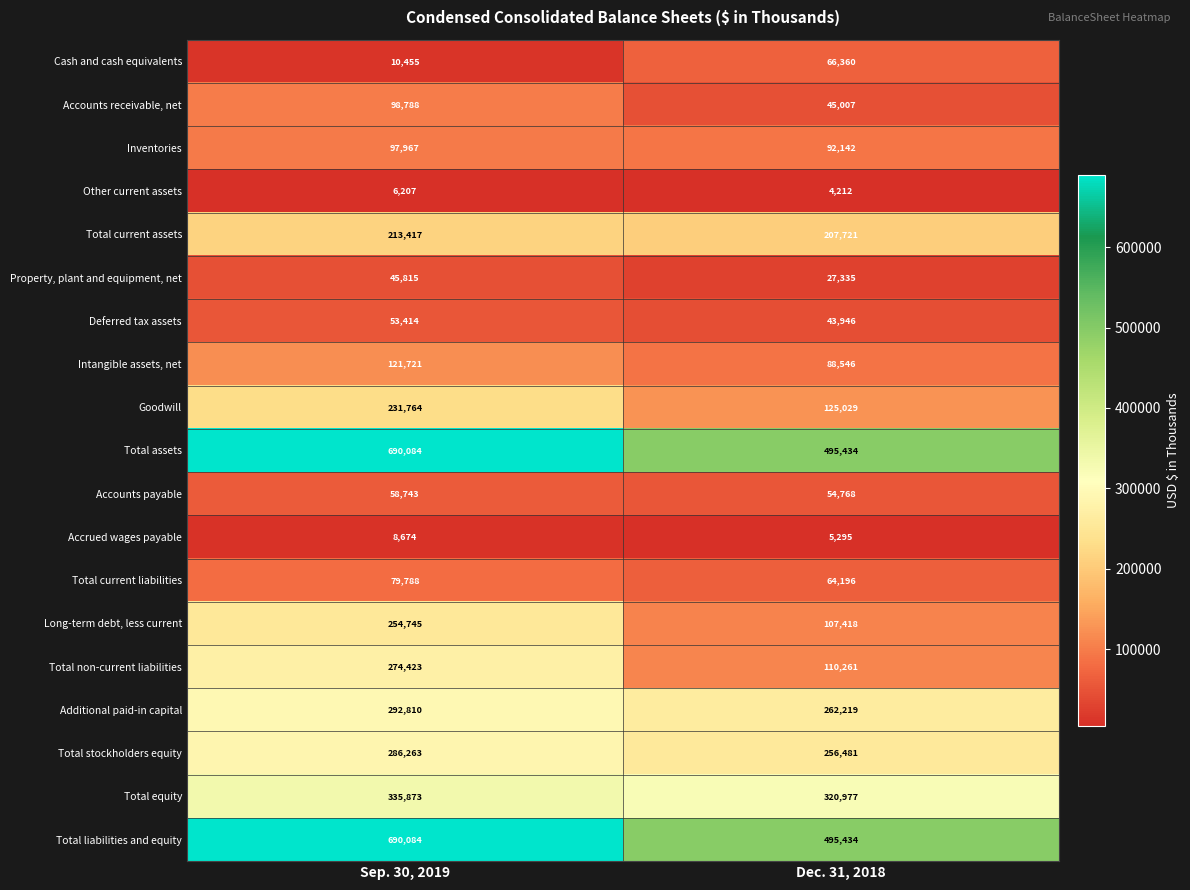

What is the difference between the maximum and minimum values in the Accounts receivable, net series?

53781